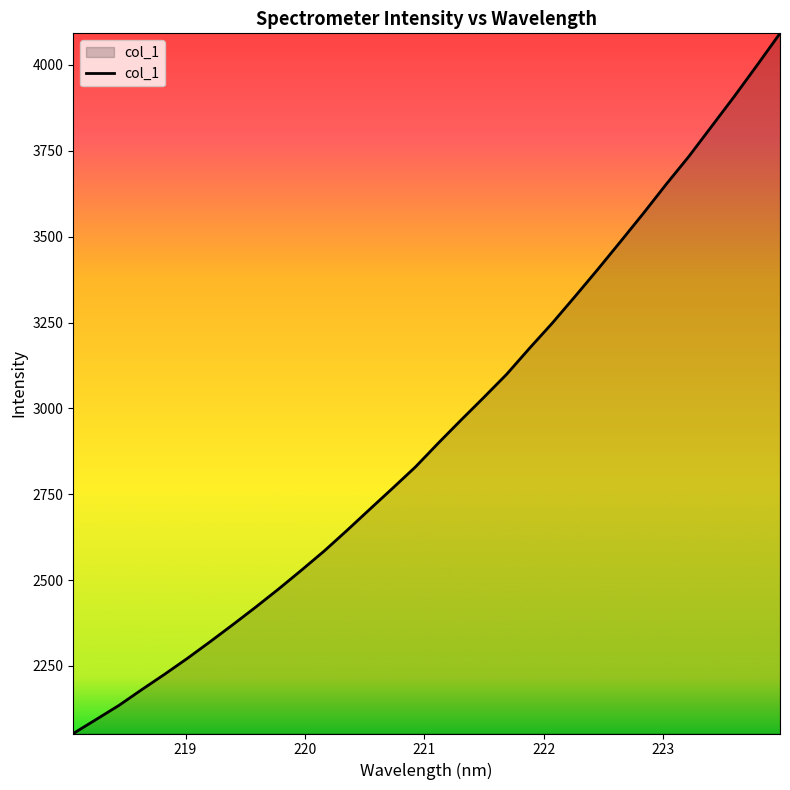

What is the smallest value displayed?

2053.4